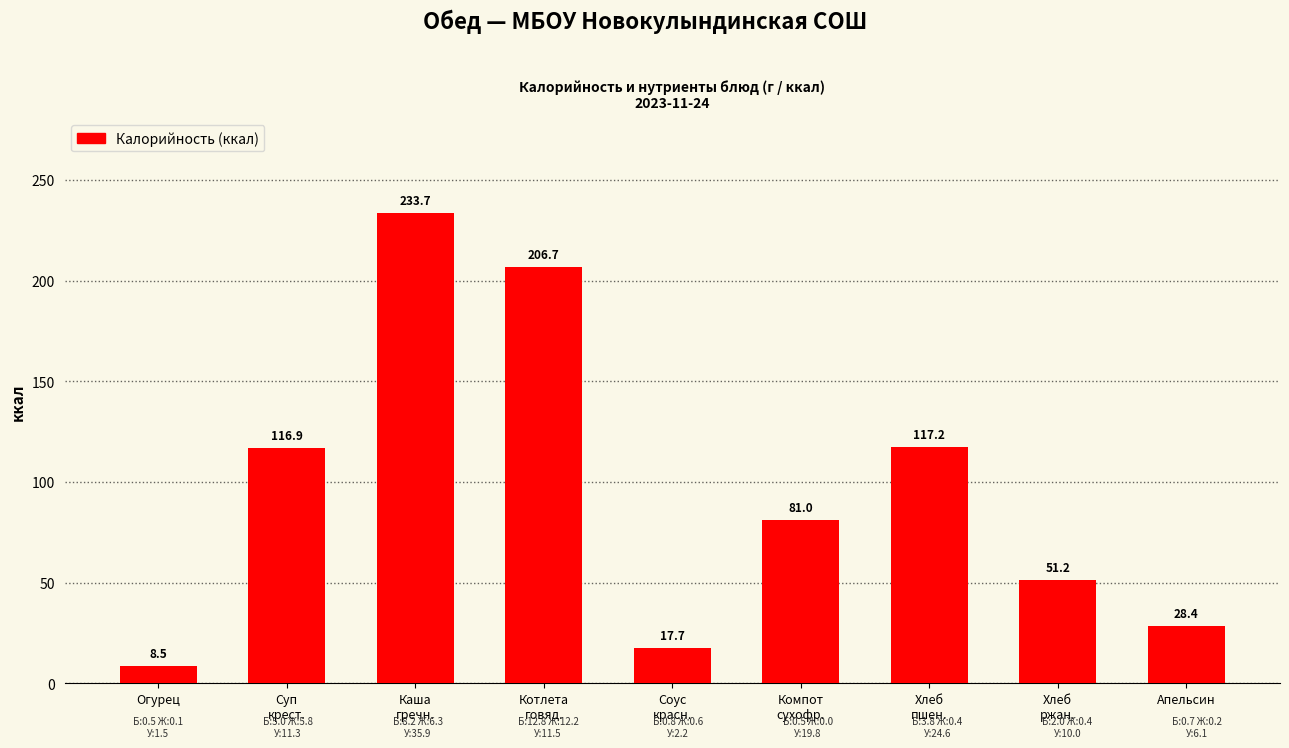

What is the maximum value shown in the chart?

233.7